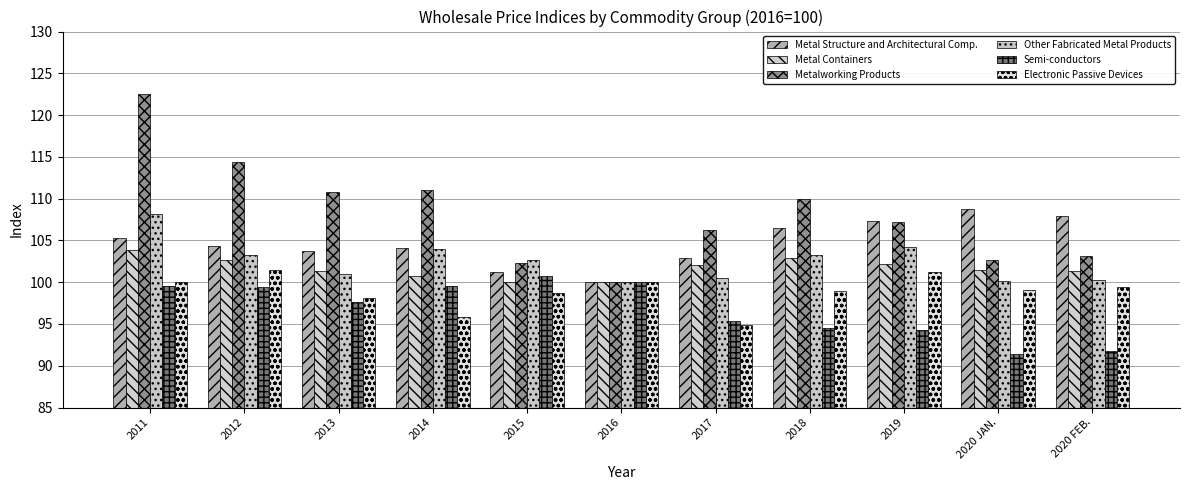

What is the approximate value of Semi-conductors at 2020 JAN.?

91.4